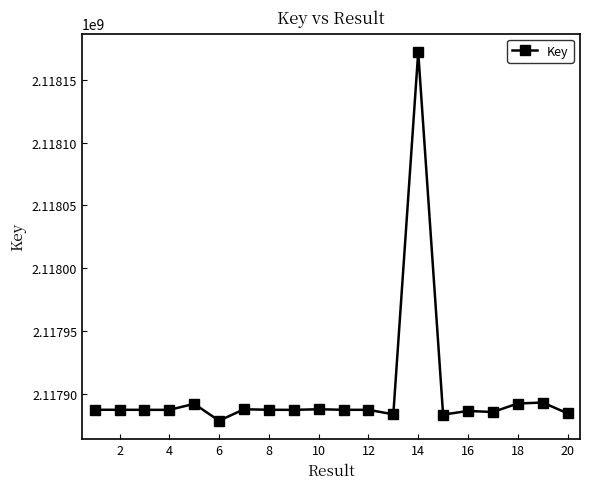

What is the value of the 18th point from the left?

2117892293